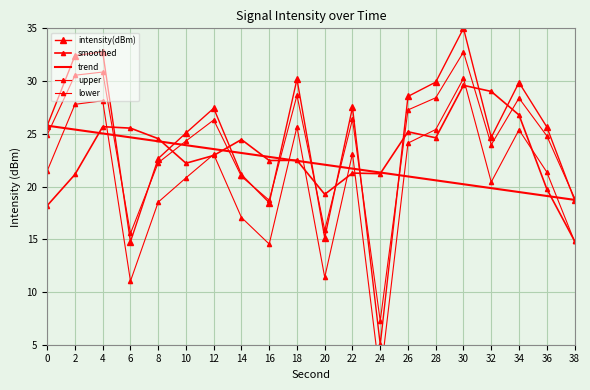

Which label corresponds to the largest value in the chart?

30